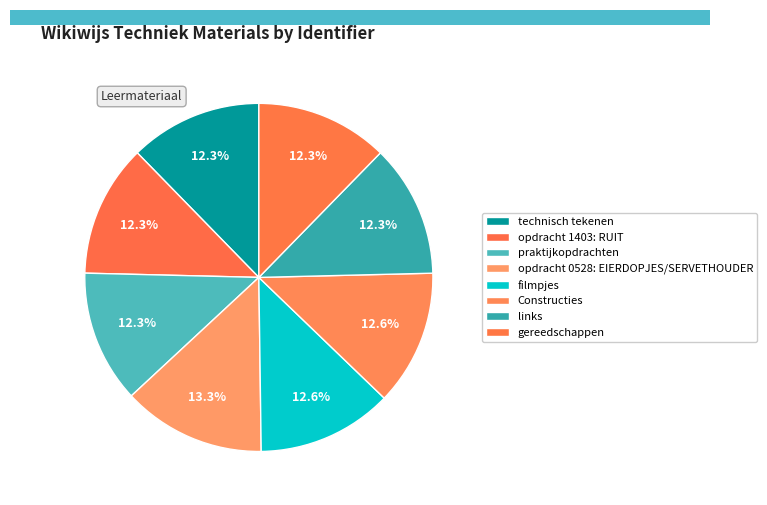

How many slices are in this pie chart?

8